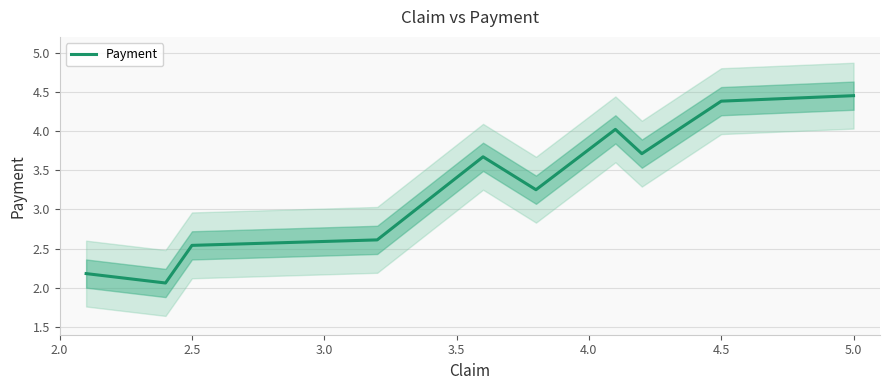

What is the difference between the maximum and second lowest values?

2.3